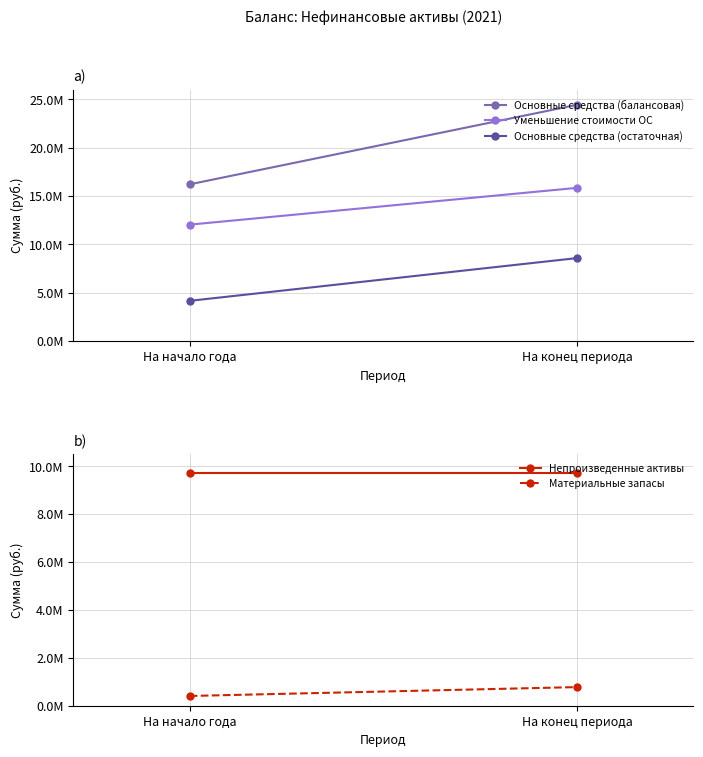

Rank the series at На конец периода from highest to lowest value.

Основные средства (балансовая), Уменьшение стоимости ОС, Непроизведенные активы, Основные средства (остаточная), Материальные запасы